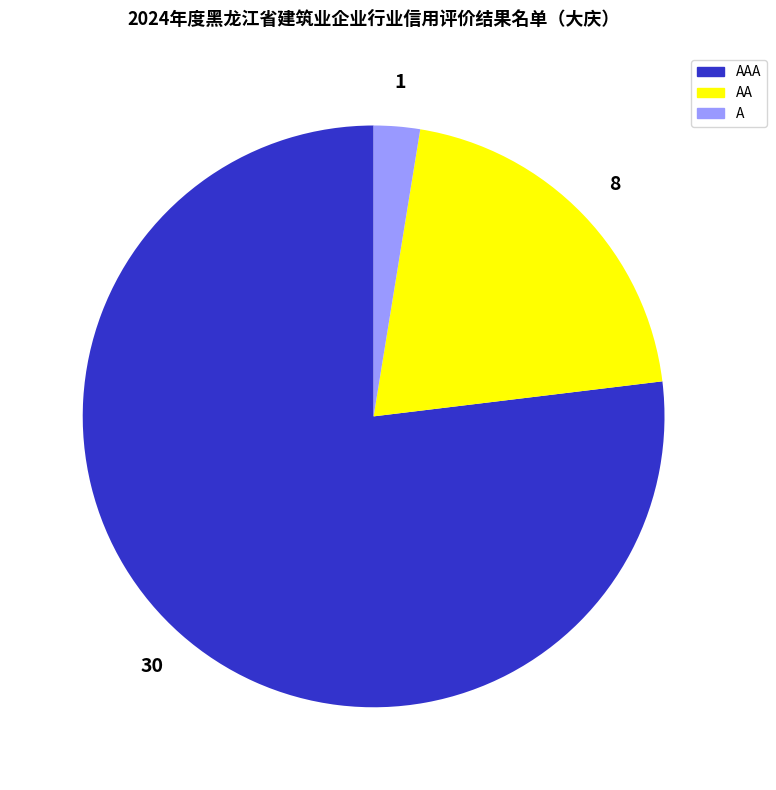

Count the number of slices in the pie.

3